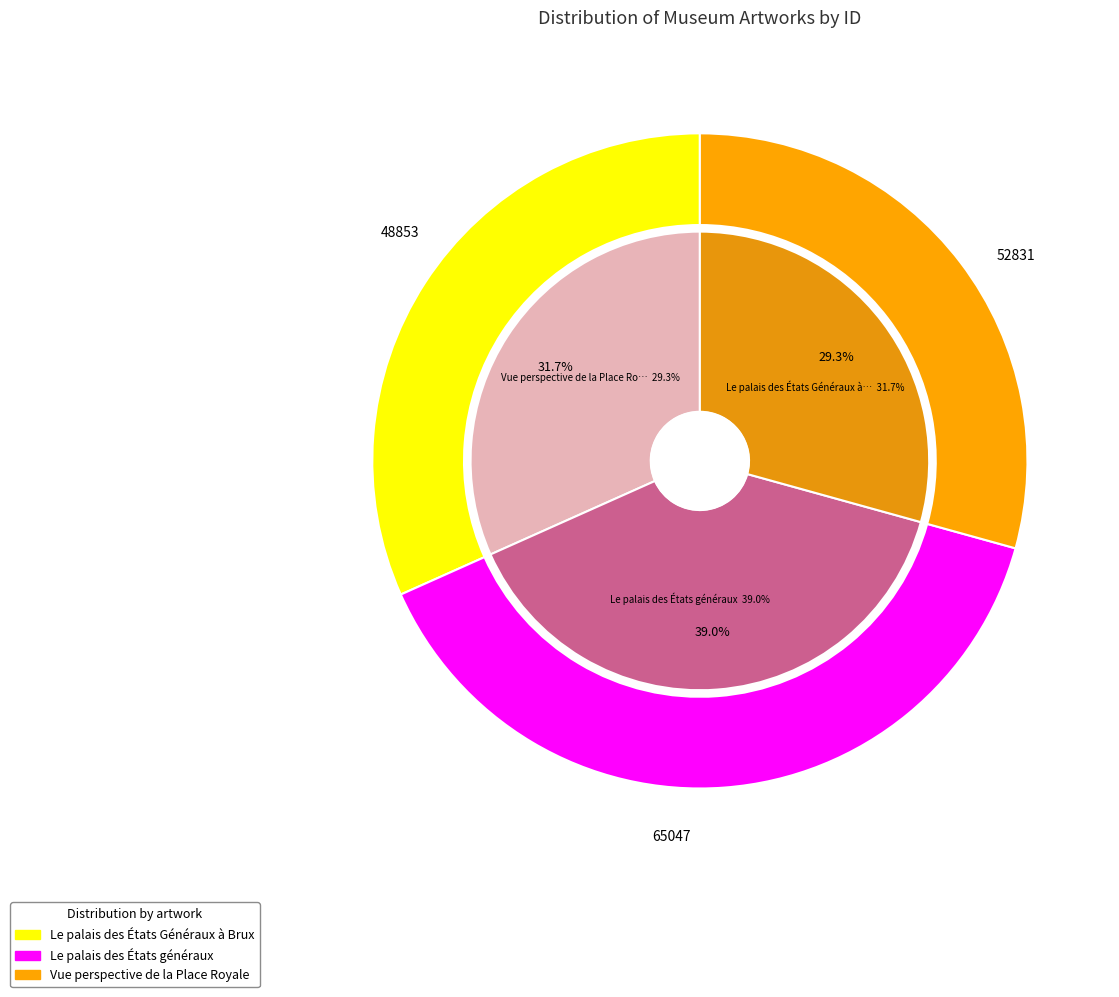

Is there a majority slice in this chart?

No